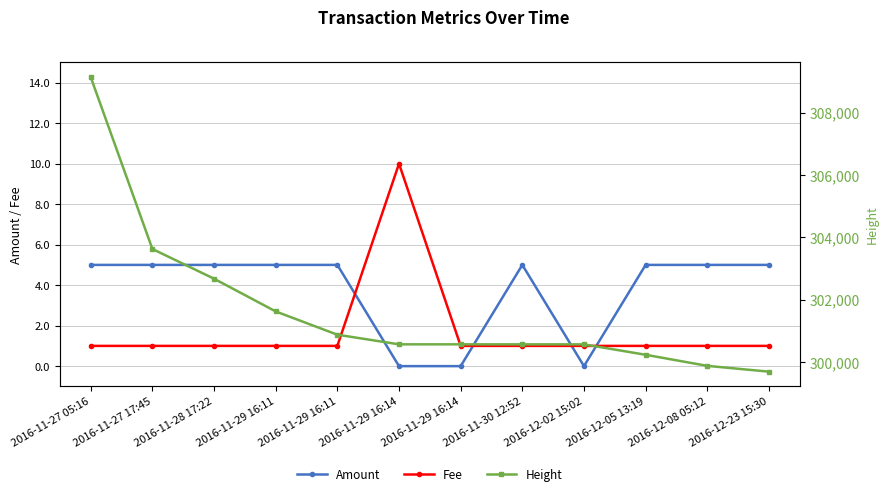

Reading left to right, list all the values displayed in this chart.

Amount: 2016-11-27 05:16=5	2016-11-27 17:45=5	2016-11-28 17:22=5	2016-11-29 16:11=5	2016-11-29 16:11=5	2016-11-29 16:14=0	2016-11-29 16:14=0	2016-11-30 12:52=5	2016-12-02 15:02=0	2016-12-05 13:19=5	2016-12-08 05:12=5	2016-12-23 15:30=5
Fee: 2016-11-27 05:16=1	2016-11-27 17:45=1	2016-11-28 17:22=1	2016-11-29 16:11=1	2016-11-29 16:11=1	2016-11-29 16:14=10	2016-11-29 16:14=1	2016-11-30 12:52=1	2016-12-02 15:02=1	2016-12-05 13:19=1	2016-12-08 05:12=1	2016-12-23 15:30=1
Height: 2016-11-27 05:16=309141	2016-11-27 17:45=303626	2016-11-28 17:22=302672	2016-11-29 16:11=301622	2016-11-29 16:11=300875	2016-11-29 16:14=300566	2016-11-29 16:14=300566	2016-11-30 12:52=300565	2016-12-02 15:02=300565	2016-12-05 13:19=300231	2016-12-08 05:12=299875	2016-12-23 15:30=299689